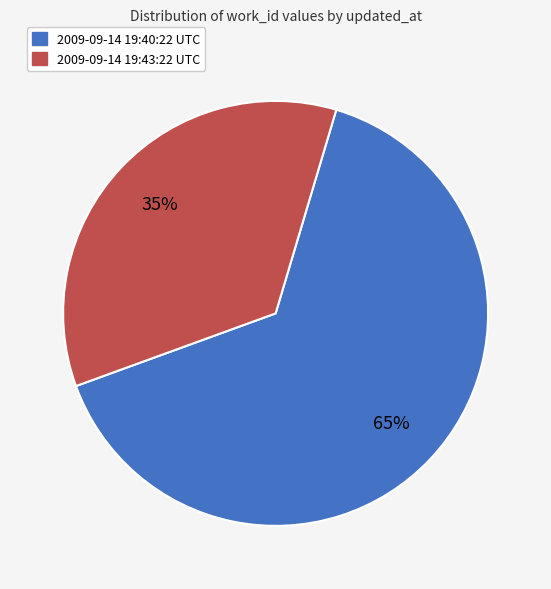

Is there a majority slice in this chart?

Yes